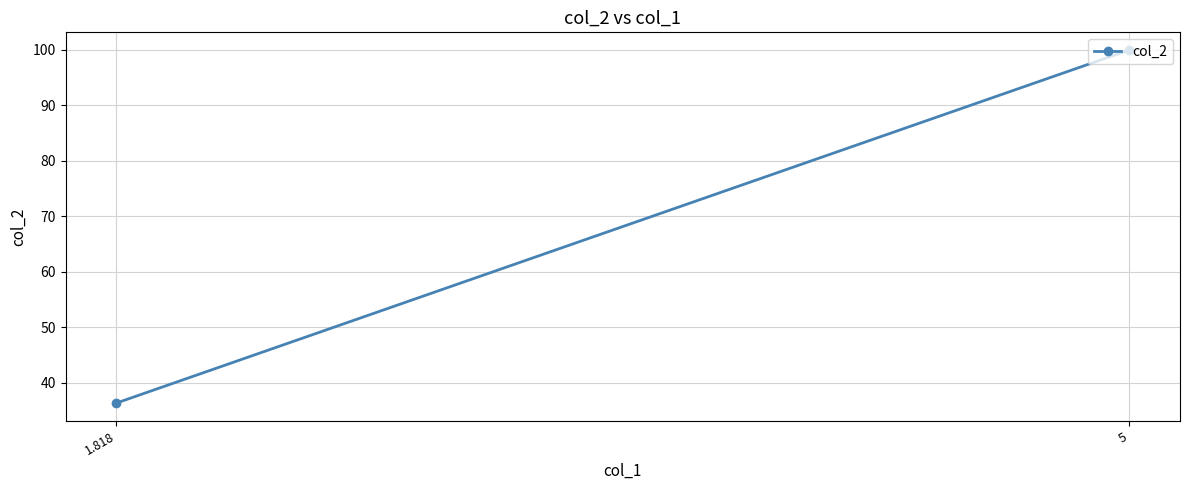

Rank the categories by value from lowest to highest.

1.818, 5